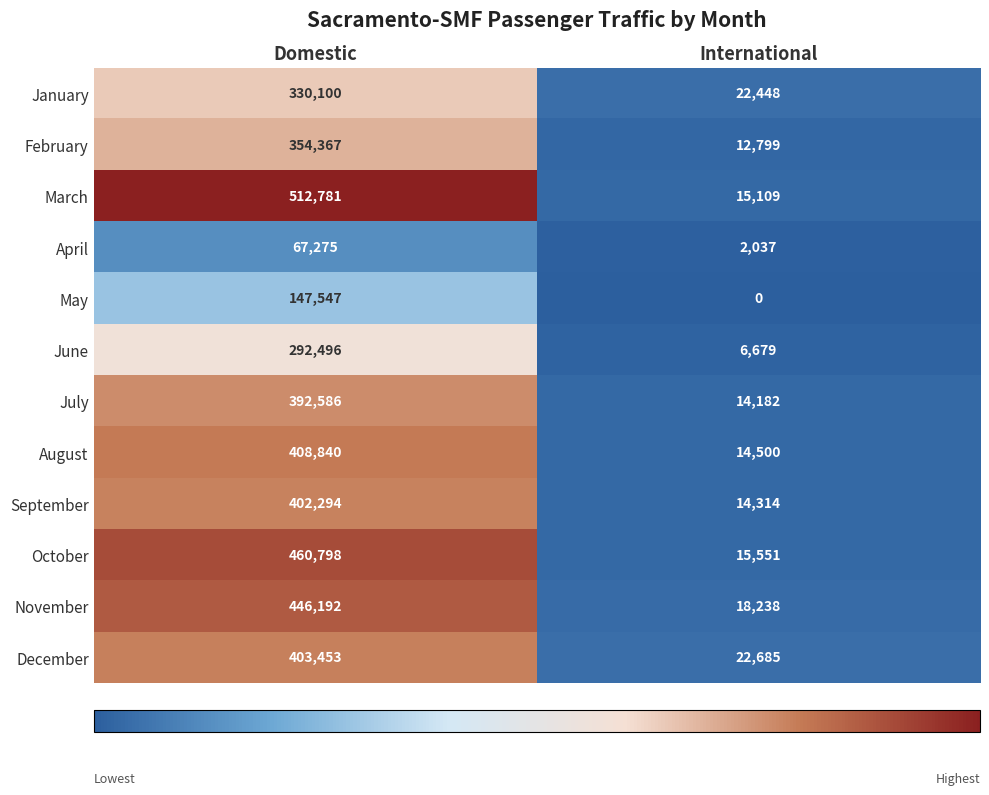

What is the highest value of the March series?

512781